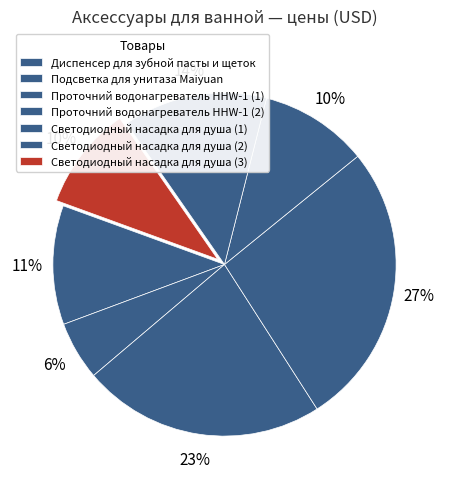

How many slices are in this pie chart?

7